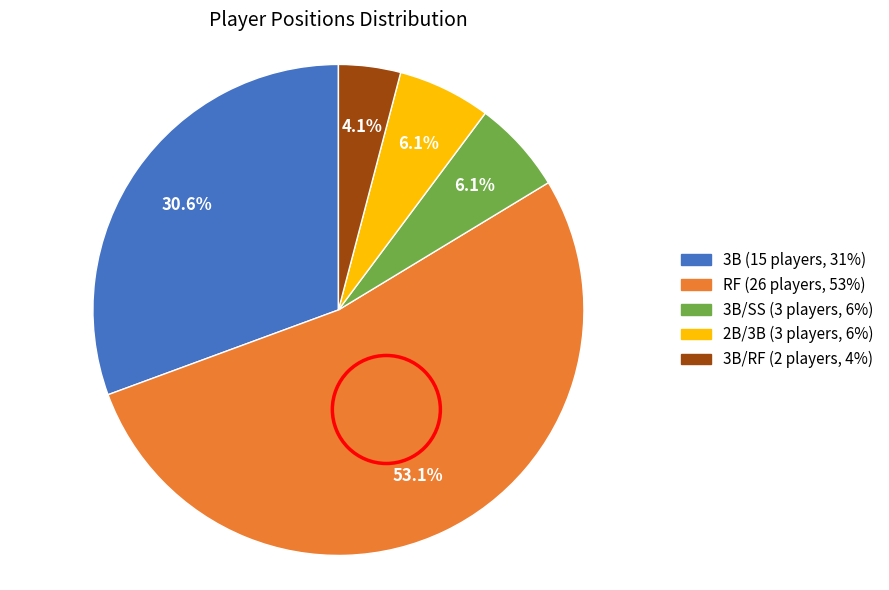

Does any single category account for the majority?

Yes